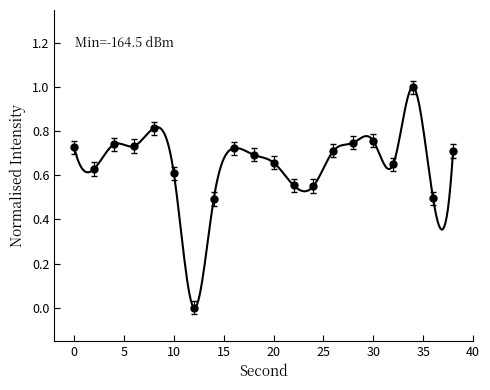

Which has a higher value, 28 or 32?

28